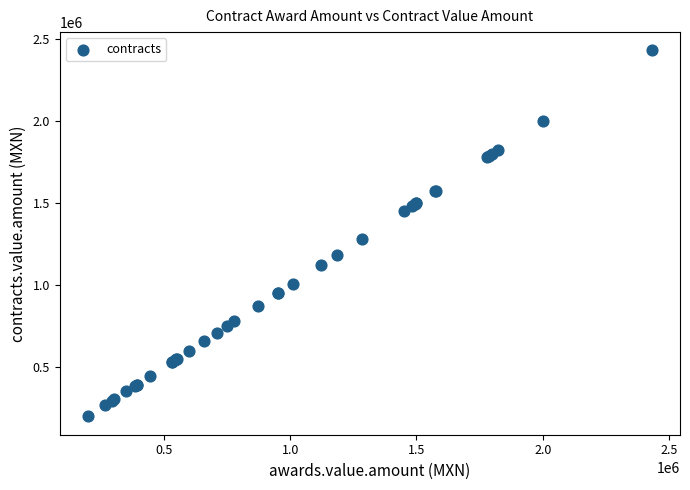

What Y value in the scatter plot is closest to 1315175?

1283550.0